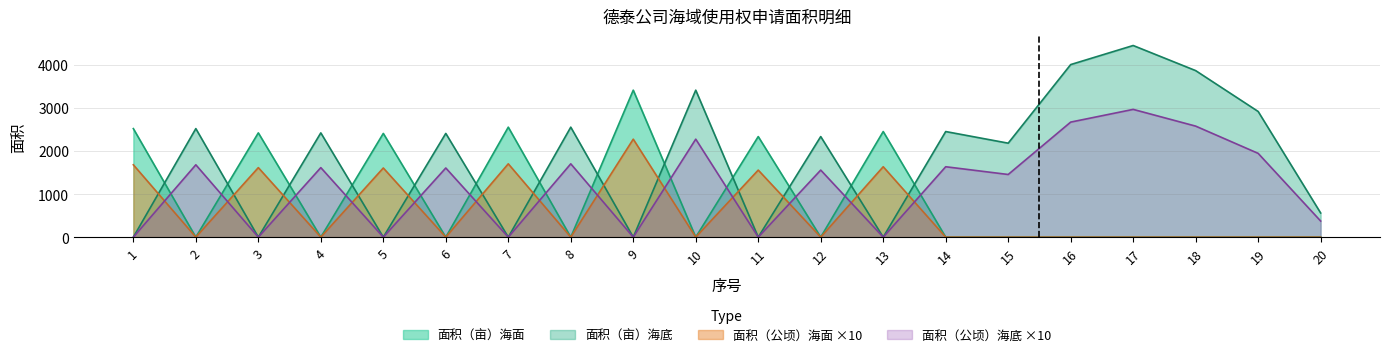

Reading left to right, list all the values displayed in this chart.

面积（亩）海面: 2518.1	0.0	2419.4	0.0	2406.7	0.0	2551.8	0.0	3410.2	0.0	2333.6	0.0	2450.1	0.0	0.0	0.0	0.0	0.0	0.0	0.0
面积（亩）海底: 0.0	2518.1	0.0	2419.4	0.0	2406.7	0.0	2551.8	0.0	3410.2	0.0	2333.6	0.0	2450.1	2180.4	4004.0	4446.4	3864.0	2915.9	560.6
面积（公顷）海面: 1678.7	0.0	1612.9	0.0	1604.5	0.0	1701.2	0.0	2273.5	0.0	1555.7	0.0	1633.4	0.0	0.0	0.0	0.0	0.0	0.0	0.0
面积（公顷）海底: 0.0	1678.7	0.0	1612.9	0.0	1604.5	0.0	1701.2	0.0	2273.5	0.0	1555.7	0.0	1633.4	1453.6	2669.3	2964.3	2576.0	1943.9	373.7